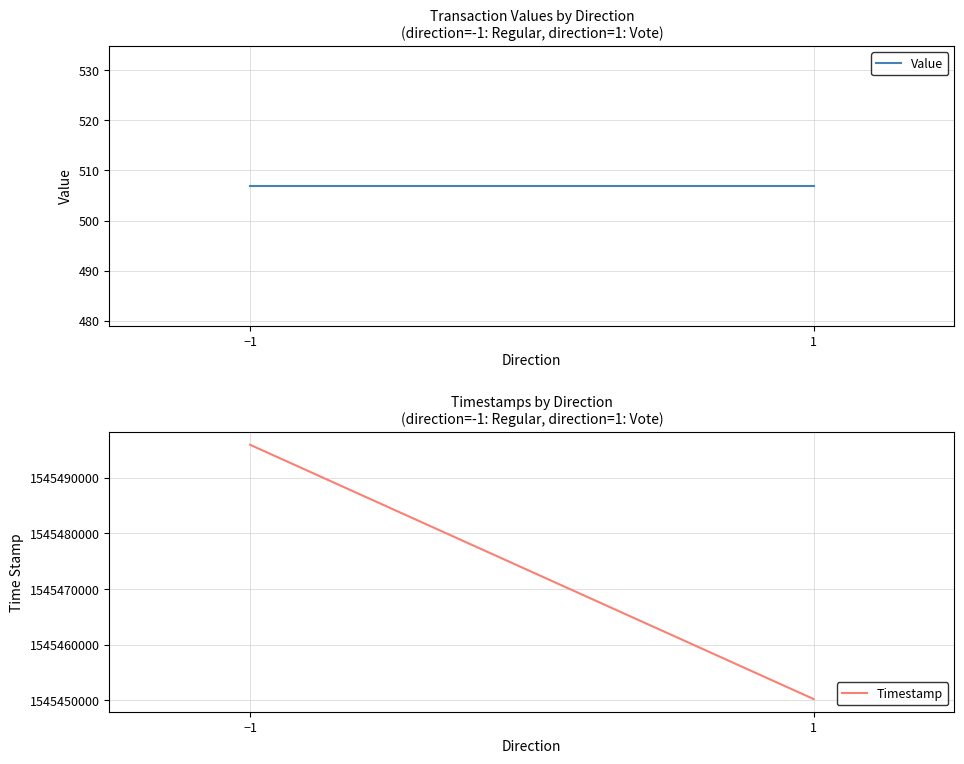

Count the number of data series in this chart.

2